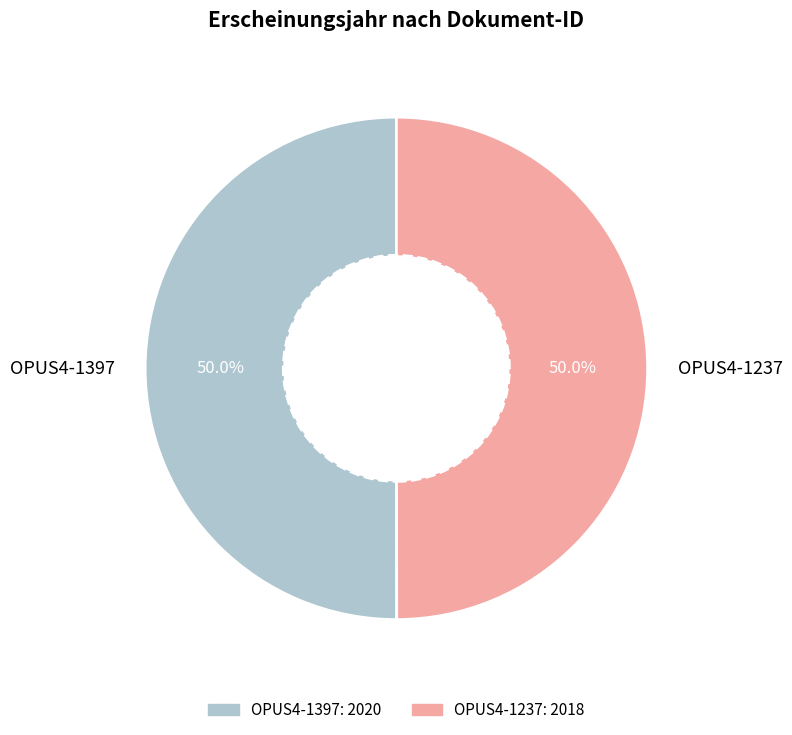

What is the ratio of the value at OPUS4-1397 to the value at OPUS4-1237?

1.0